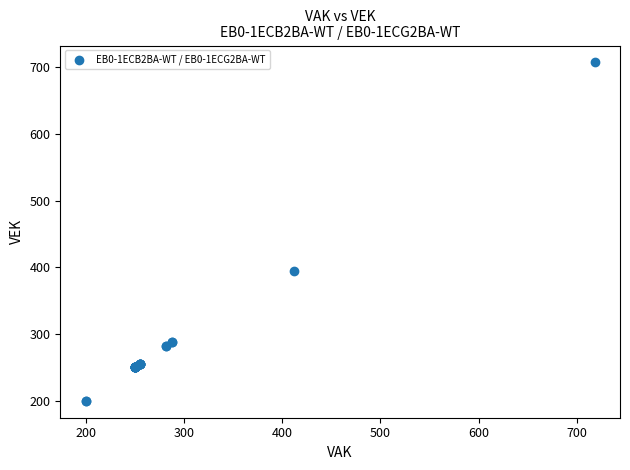

What Y value in the scatter plot is closest to 453?

394